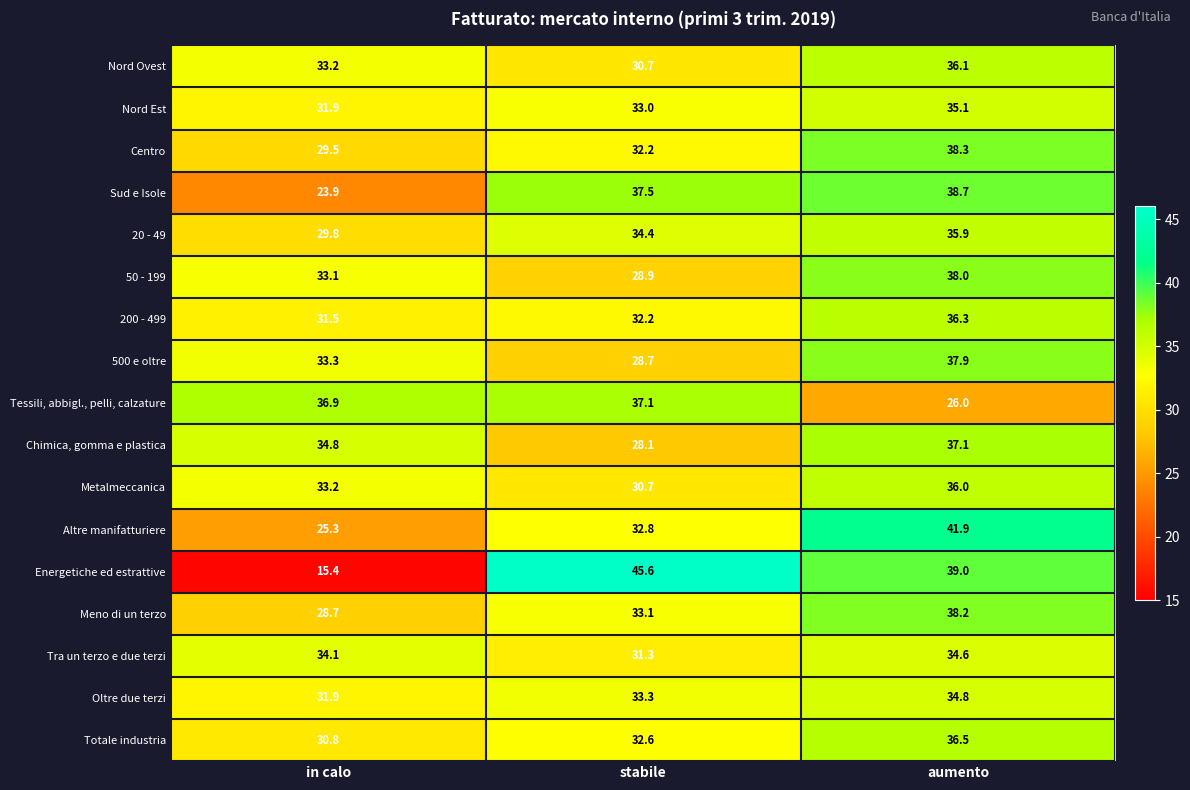

What is the difference between the second highest and minimum values in the 20 - 49 series?

4.6